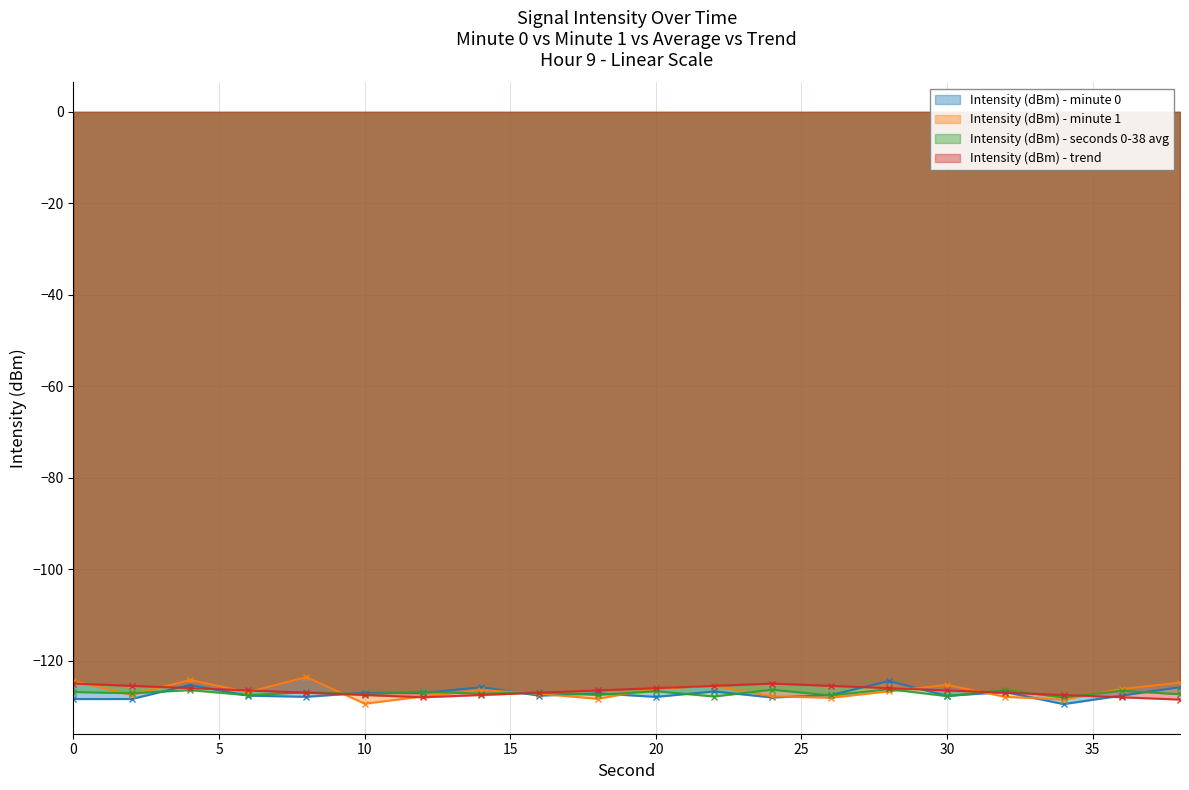

Rank the series at 2 from lowest to highest value.

Intensity (dBm) - minute 0, Intensity (dBm) - minute 1, Intensity (dBm) - seconds 0-38 avg, Intensity (dBm) - trend